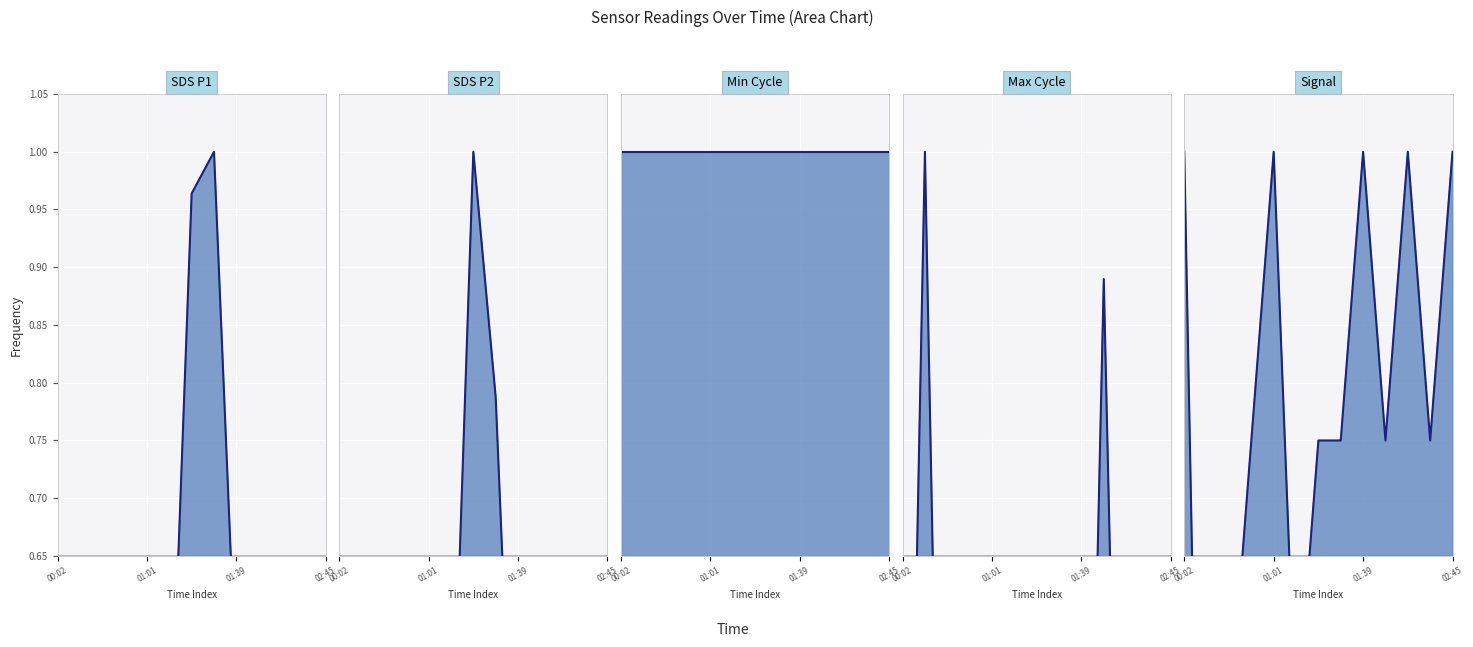

How many times do SDS_P2_line and Signal_line cross each other?

2